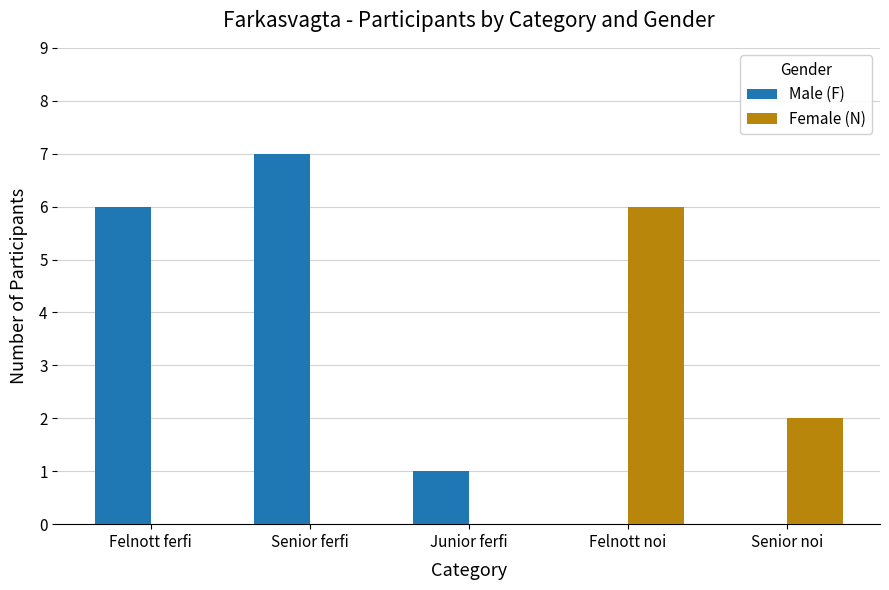

The value of Male (F) at Senior ferfi is 12. True or false?

False